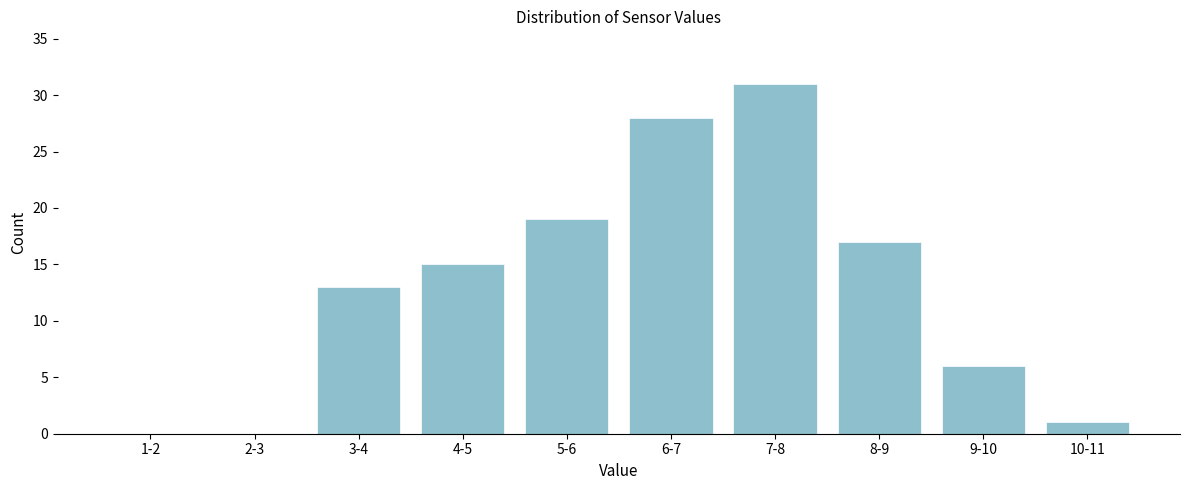

Reading right to left, transcribe all the data shown in this chart.

10-11=1	9-10=6	8-9=17	7-8=31	6-7=28	5-6=19	4-5=15	3-4=13	2-3=0	1-2=0